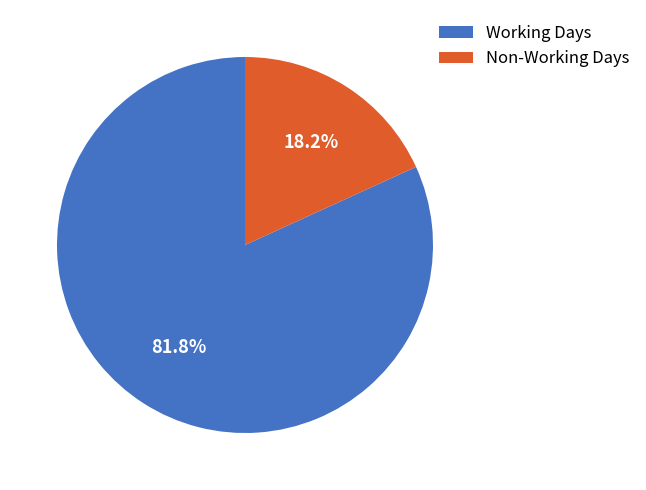

Between Non-Working Days and Working Days, which is larger?

Working Days